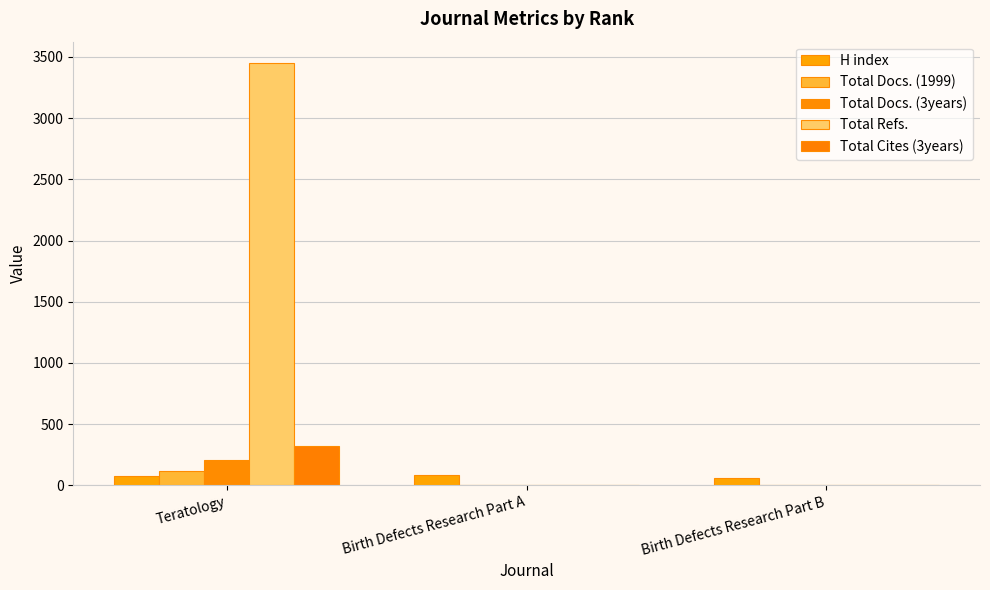

Reading left to right, transcribe all the data shown in this chart.

H index: 77	86	58
Total Docs. (1999): 115	0	0
Total Docs. (3years): 211	0	0
Total Refs.: 3452	0	0
Total Cites (3years): 318	0	0